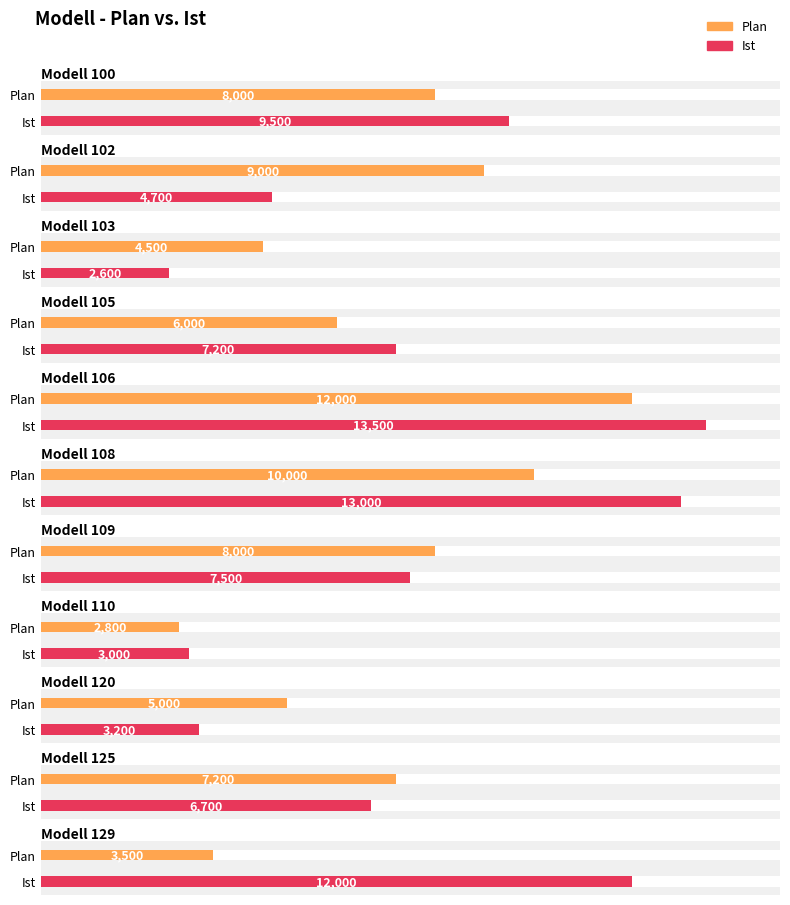

Where is Ist nearest to the value 8050?

109